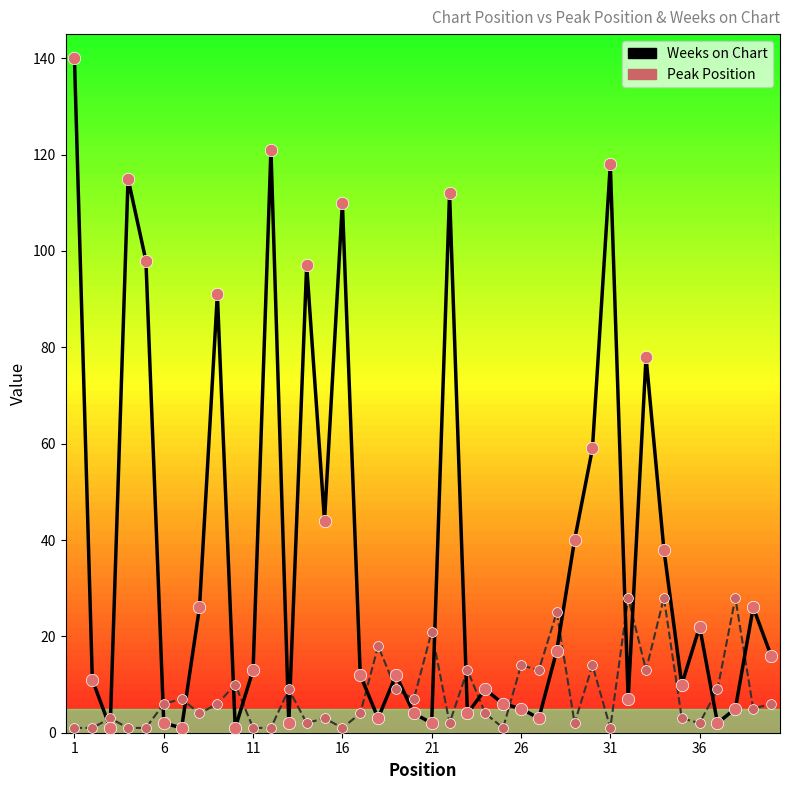

Which series has the largest total across all categories?

Weeks on Chart